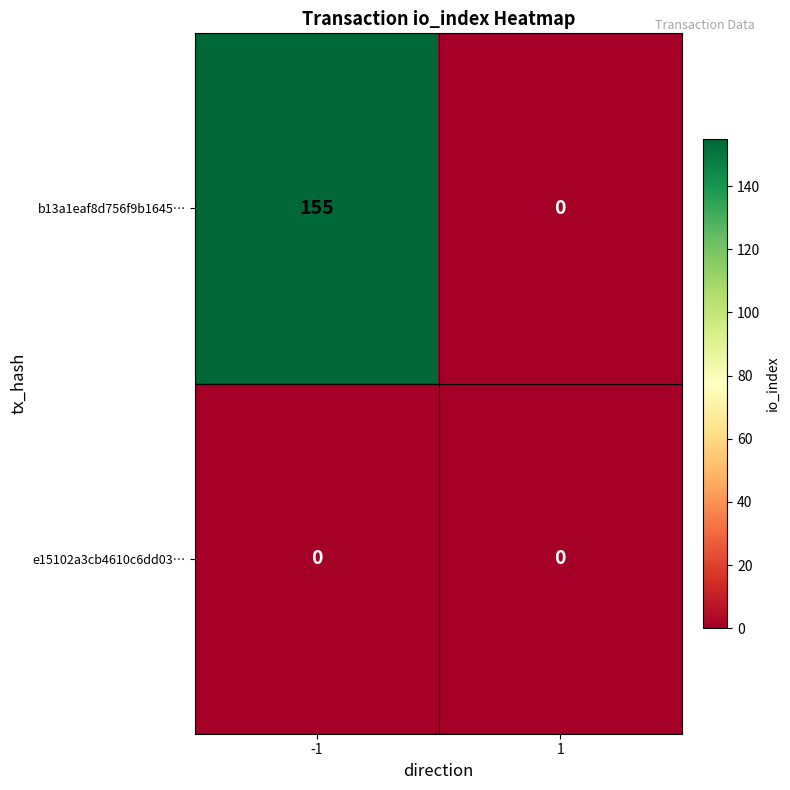

Which series has the largest total across all categories?

b13a1eaf8d756f9b1645…